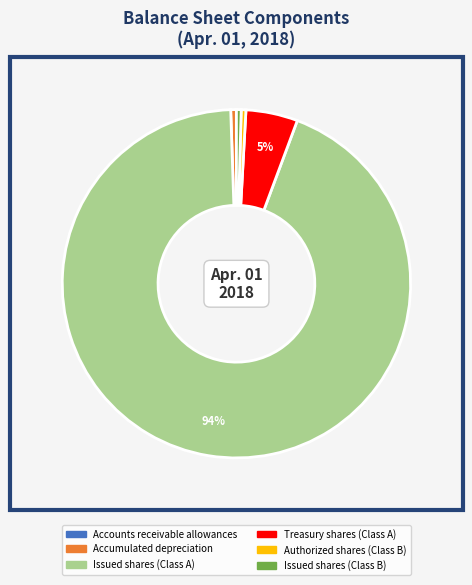

Does any single category account for the majority?

Yes